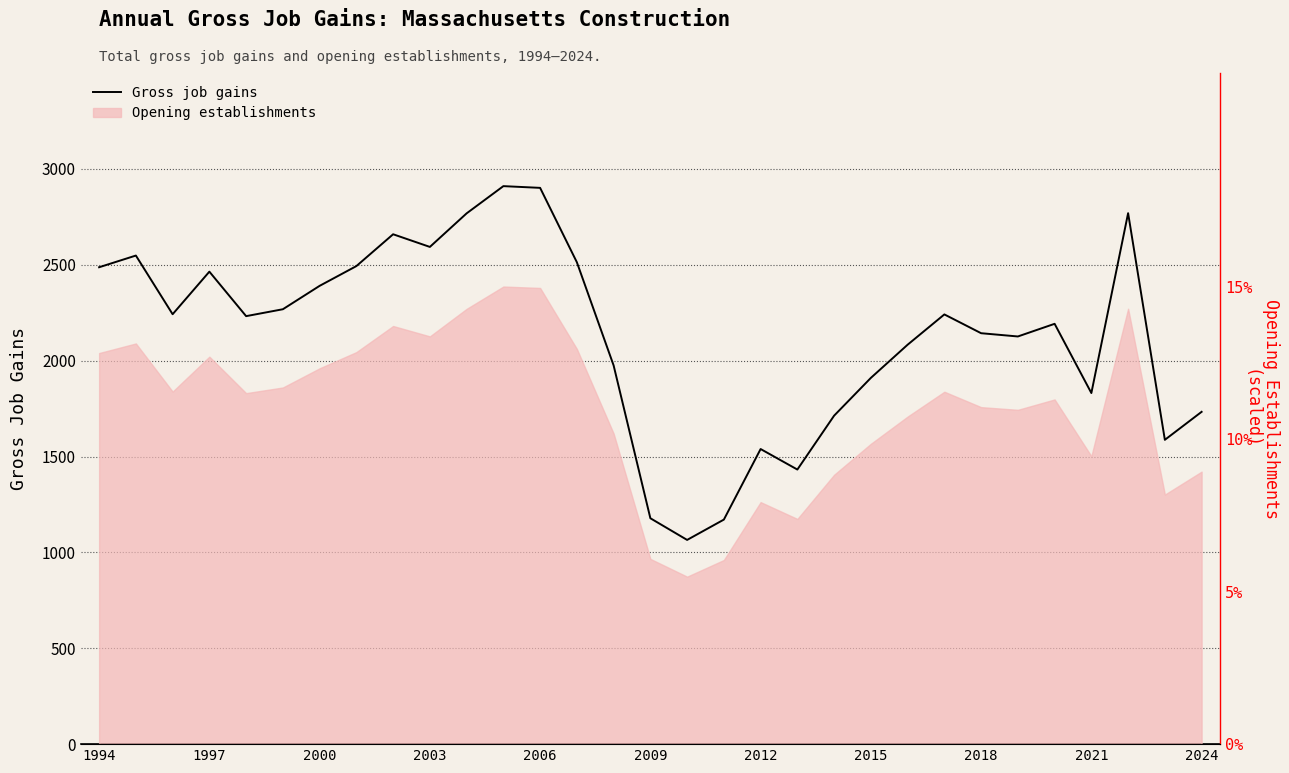

How many lines are shown in the chart?

1